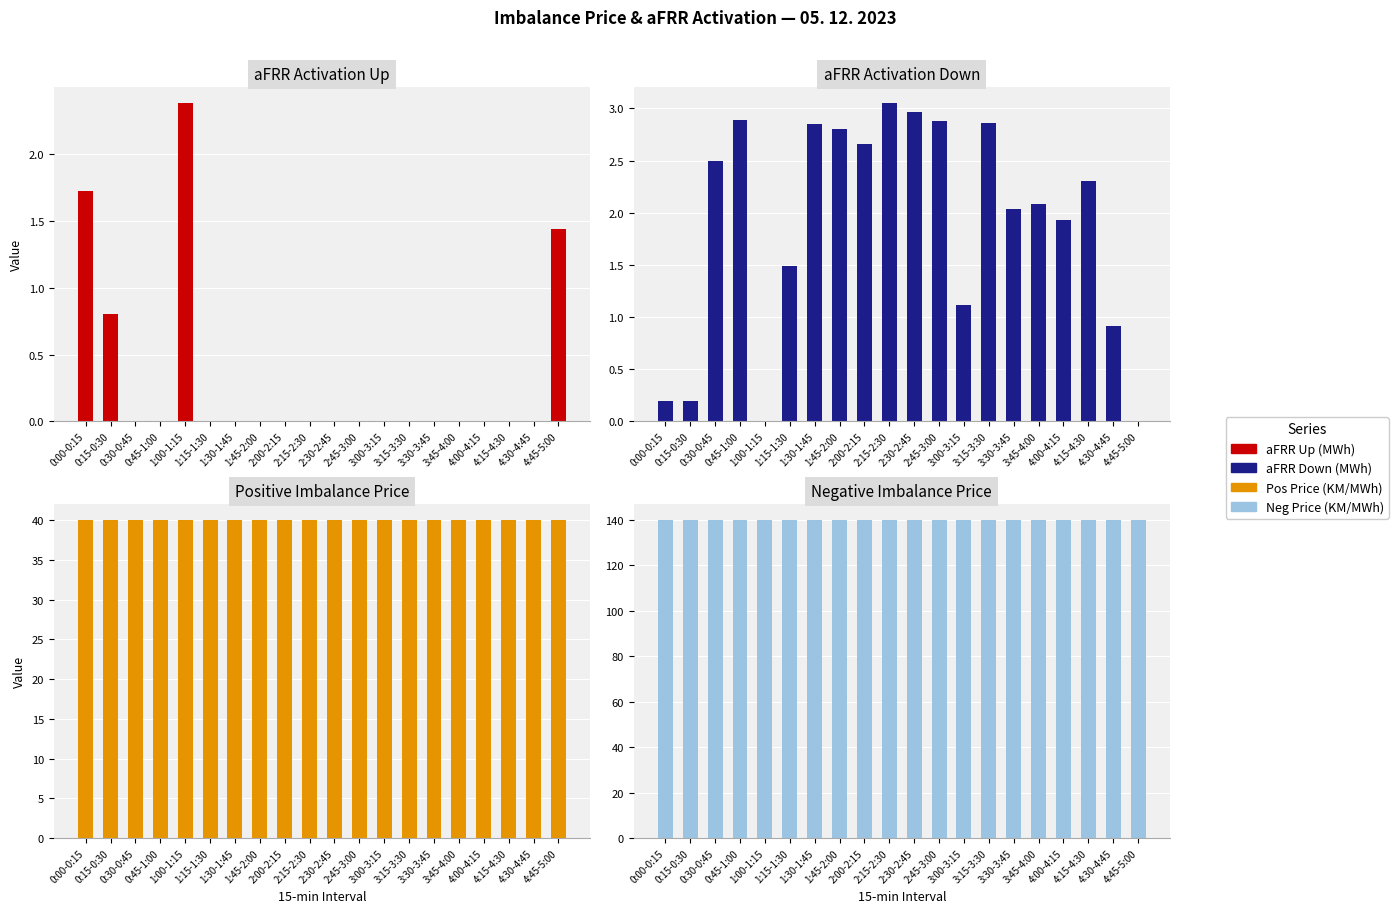

At which label does Neg Price (KM/MWh) reach its peak?

0:00-0:15